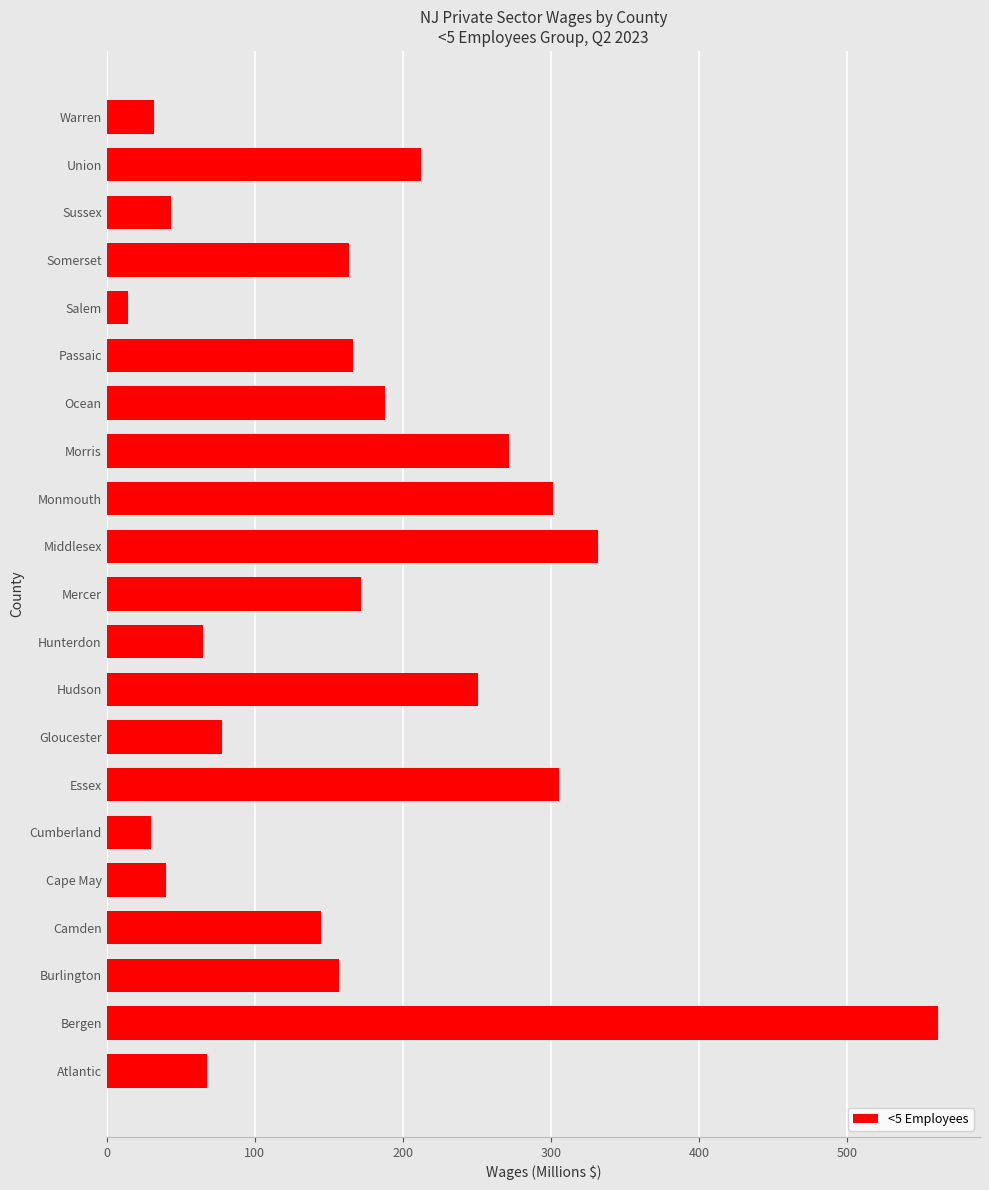

Is it true that the value at Passaic is 39.6?

False